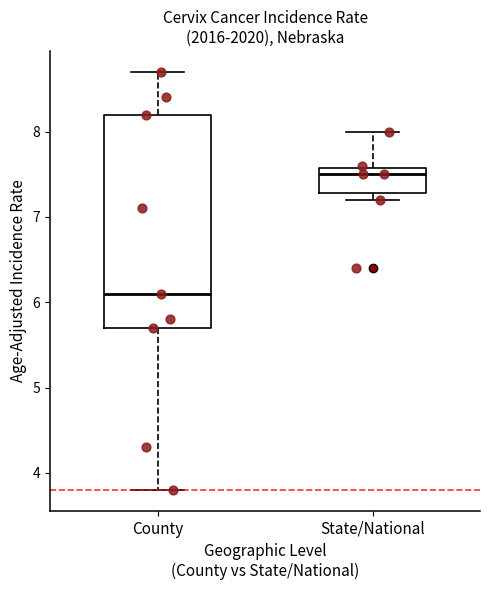

Reading left to right, transcribe this box plot: for each box, give where its median line is, the range the box spans, and where its two whiskers end, as read against the y-axis. The values are not printed on the chart, so give them approximately, as read against the axis.

County: median 6.1, box 5.7 to 8.2, whiskers 3.8 to 8.7
State/National: median 7.5, box 7.3 to 7.6, whiskers 7.2 to 8.0